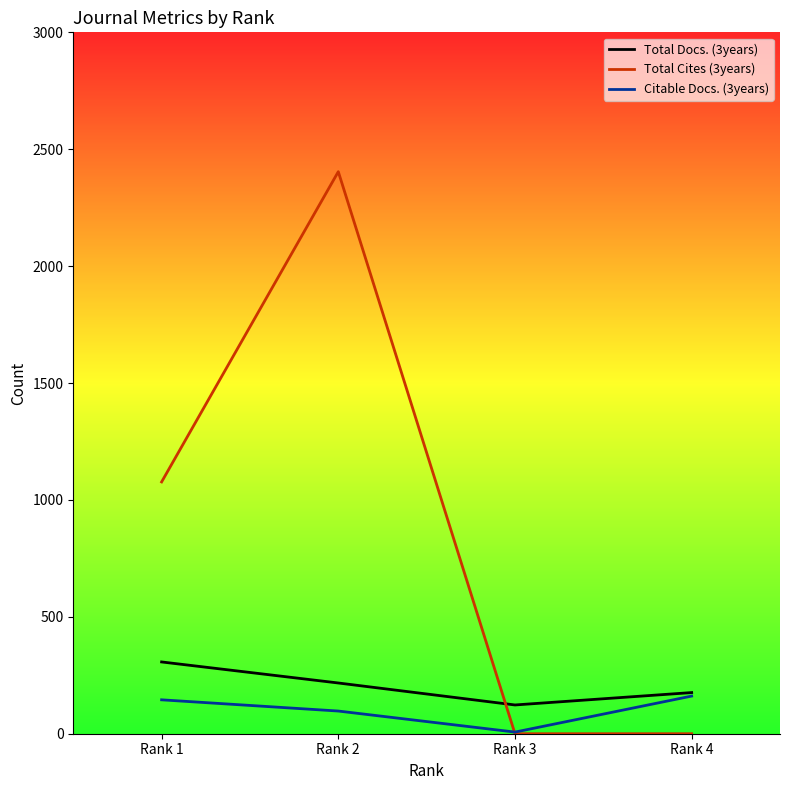

What is the difference between the Citable Docs. (3years) values at Rank 4 and Rank 3?

154